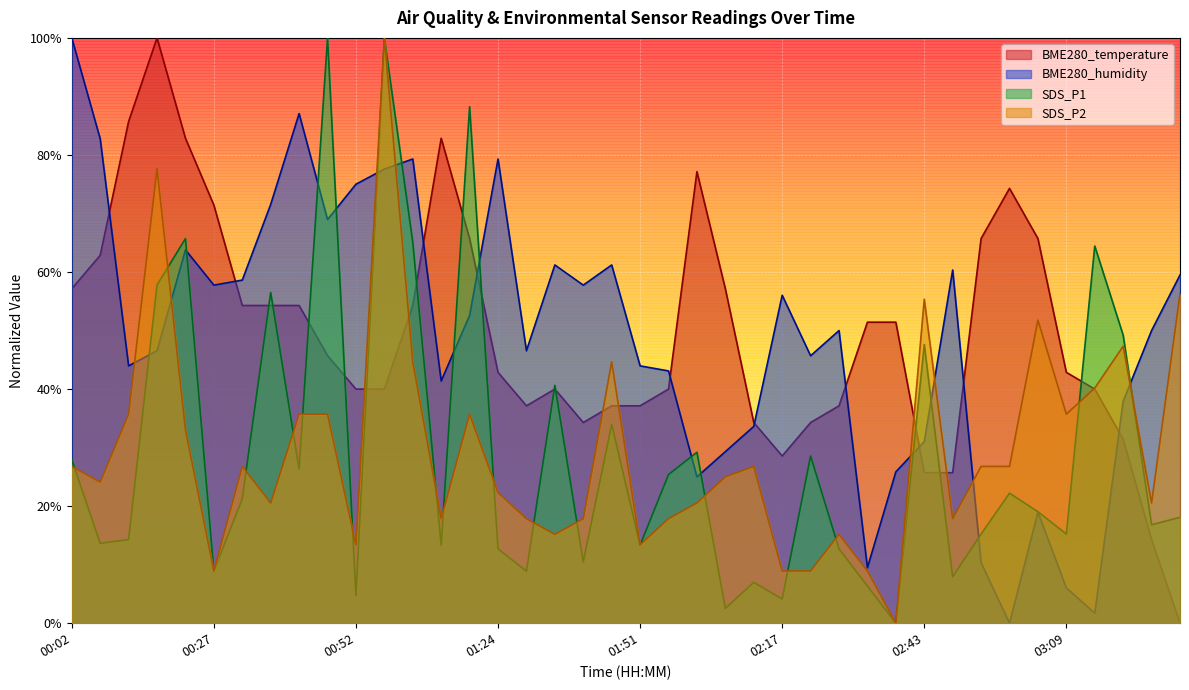

What is the total value across all series at 02:54?

1.2